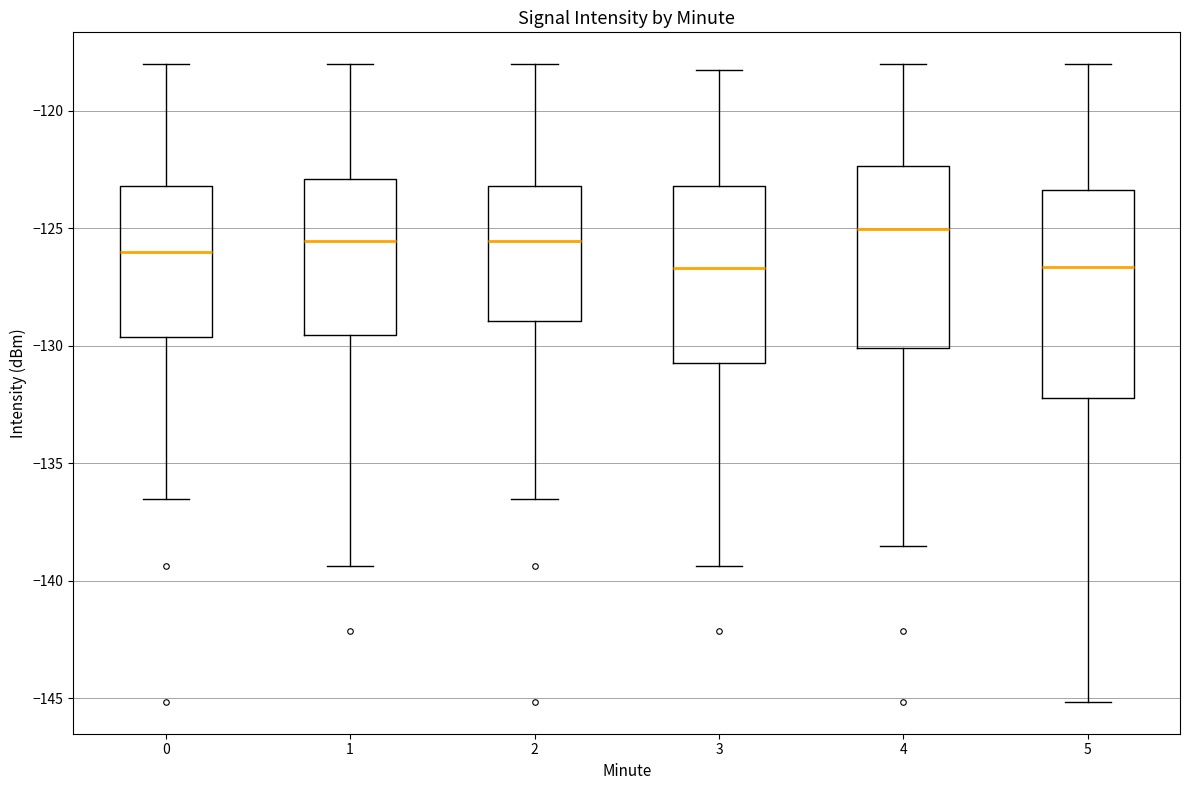

Where does the upper whisker of the box at x = 4 end on the y-axis? The values are not printed on the chart, so give them approximately, as read against the axis.

-118.0